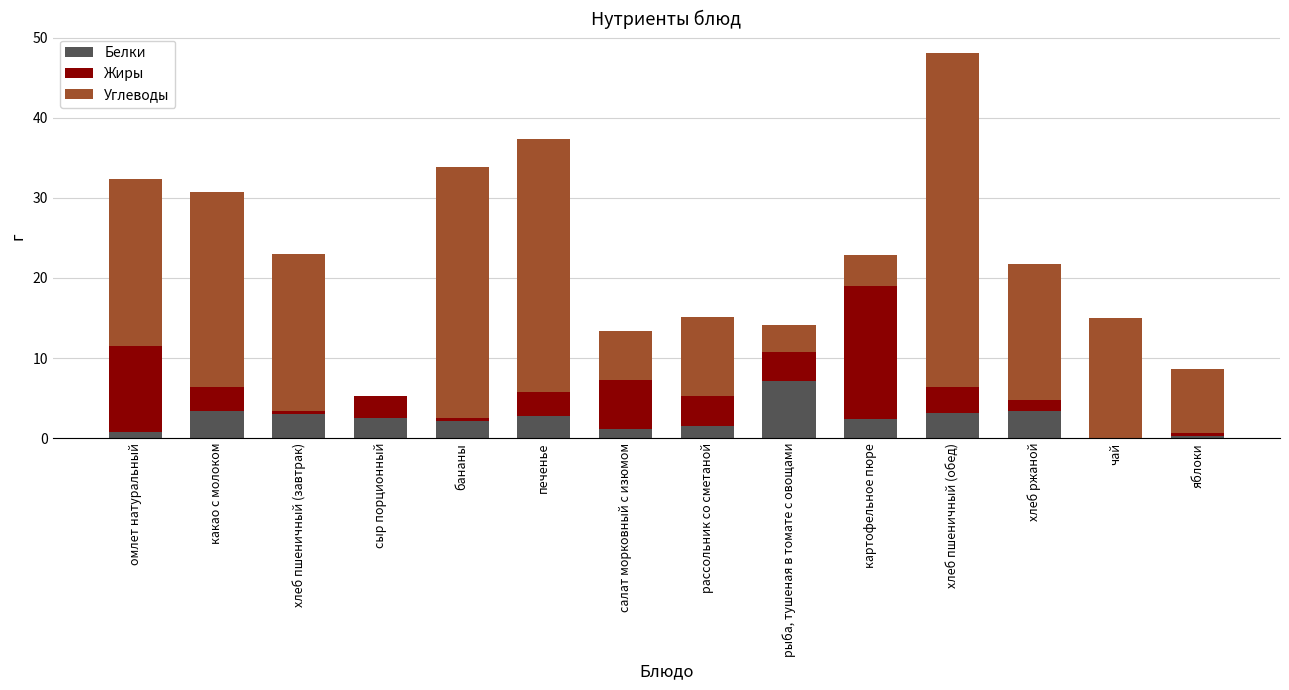

At which category is the sum across all series the highest?

хлеб пшеничный (обед)